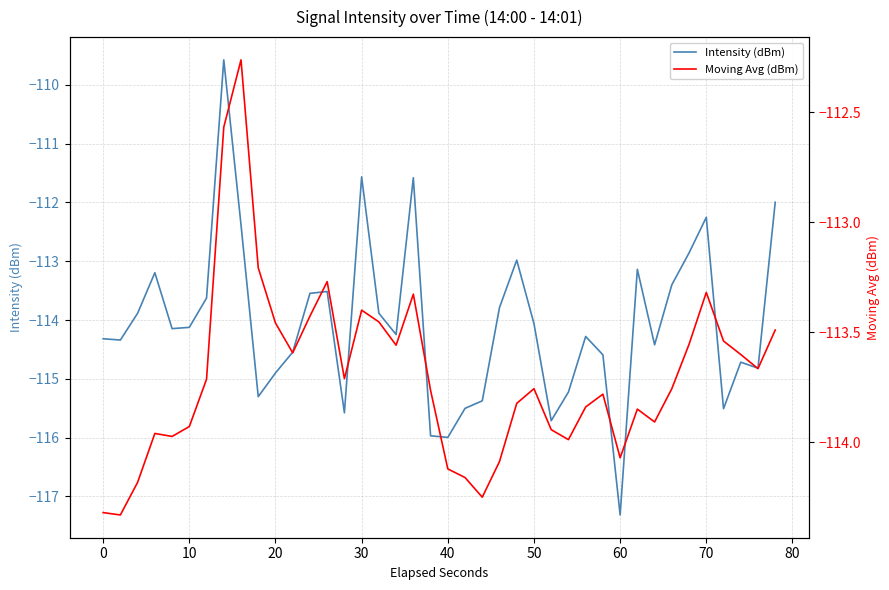

What is the maximum value for Intensity (dBm)?

-109.6